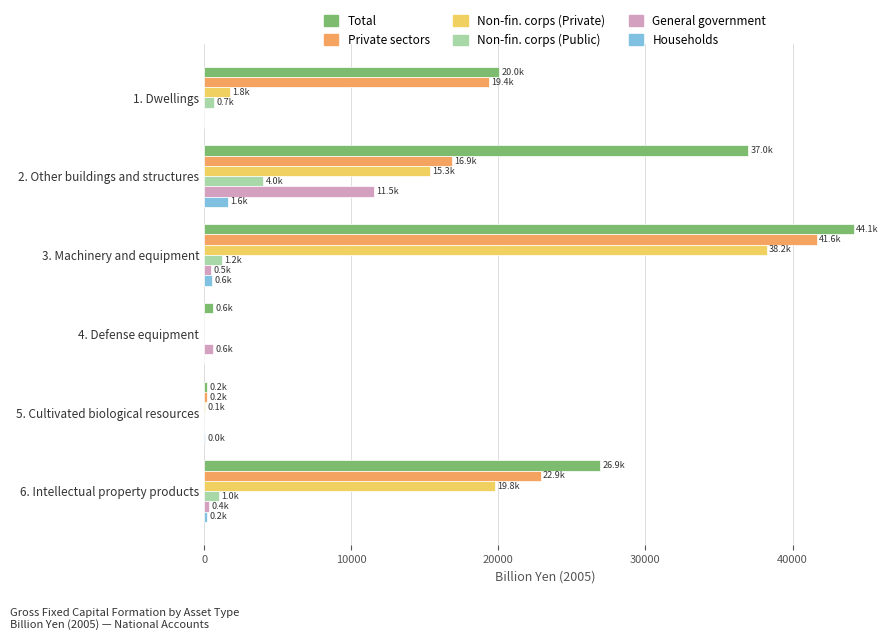

At which category is the sum across all series the highest?

3. Machinery and equipment